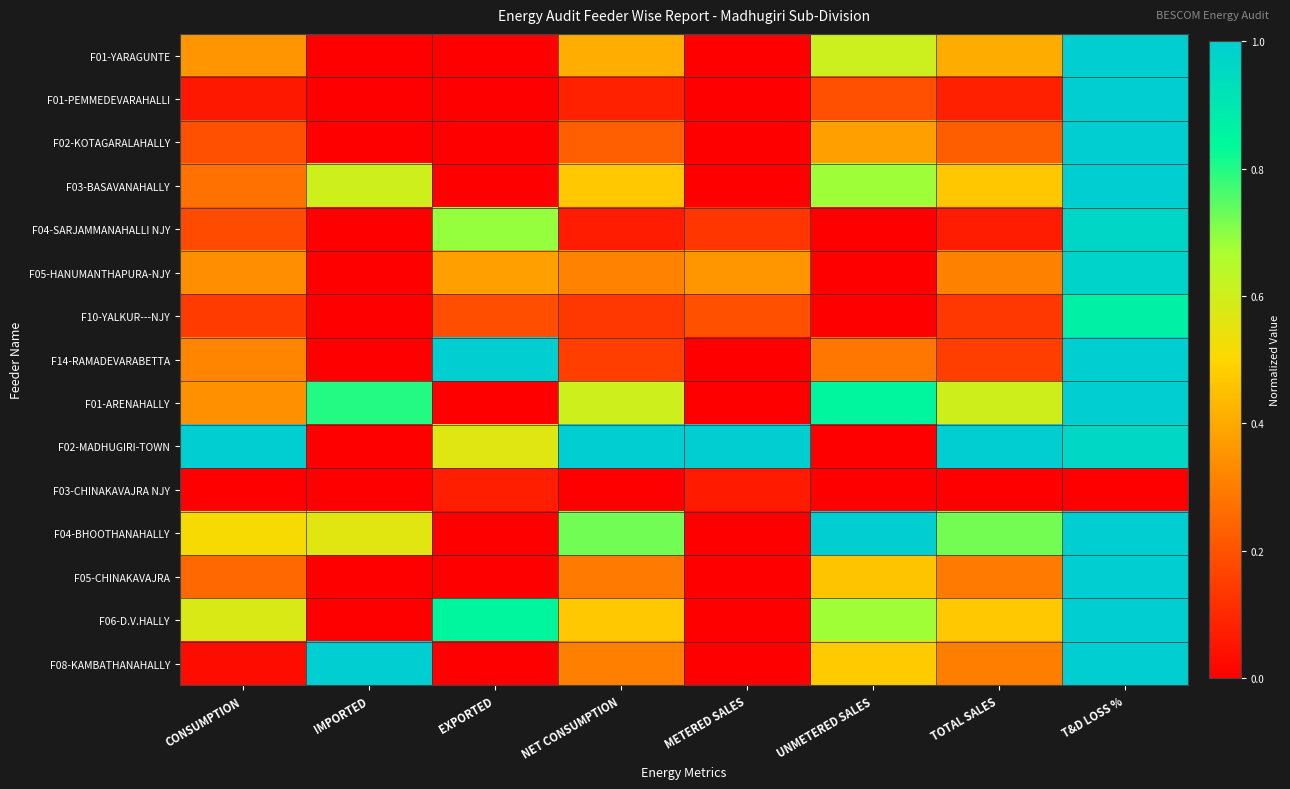

At which category does the chart reach its minimum across all series?

IMPORTED